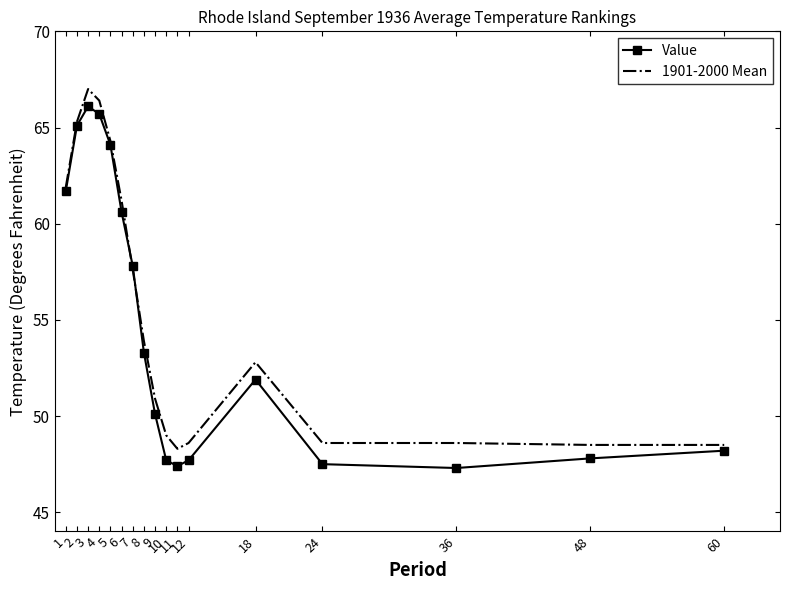

Which series has the largest total across all categories?

1901-2000 Mean